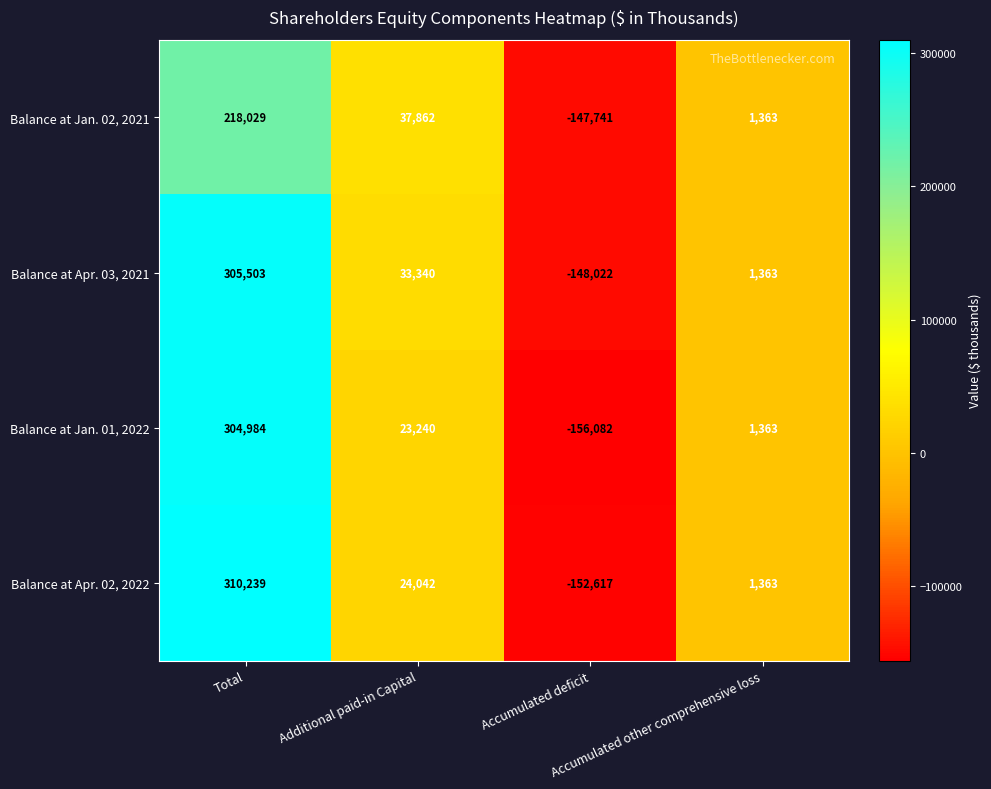

What is the total value across all series at Total?

1138755